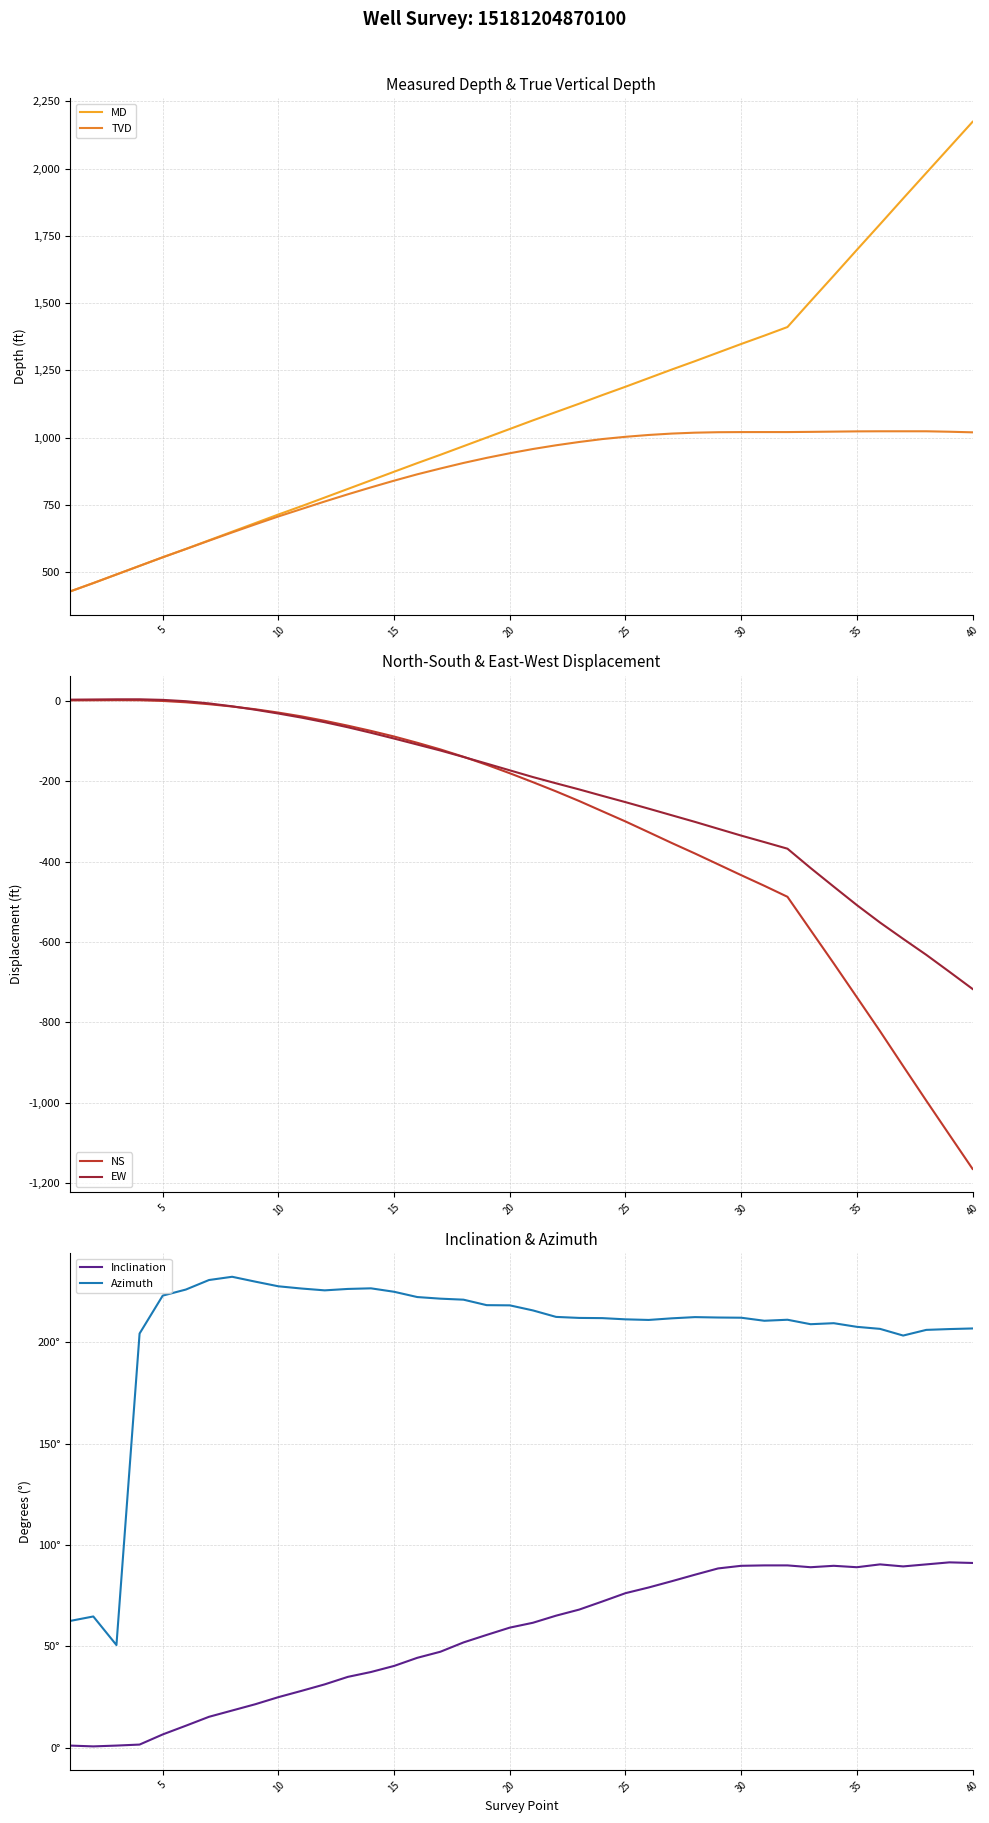

Which series ends up on top after the final intersection of NS and Inclination?

Inclination